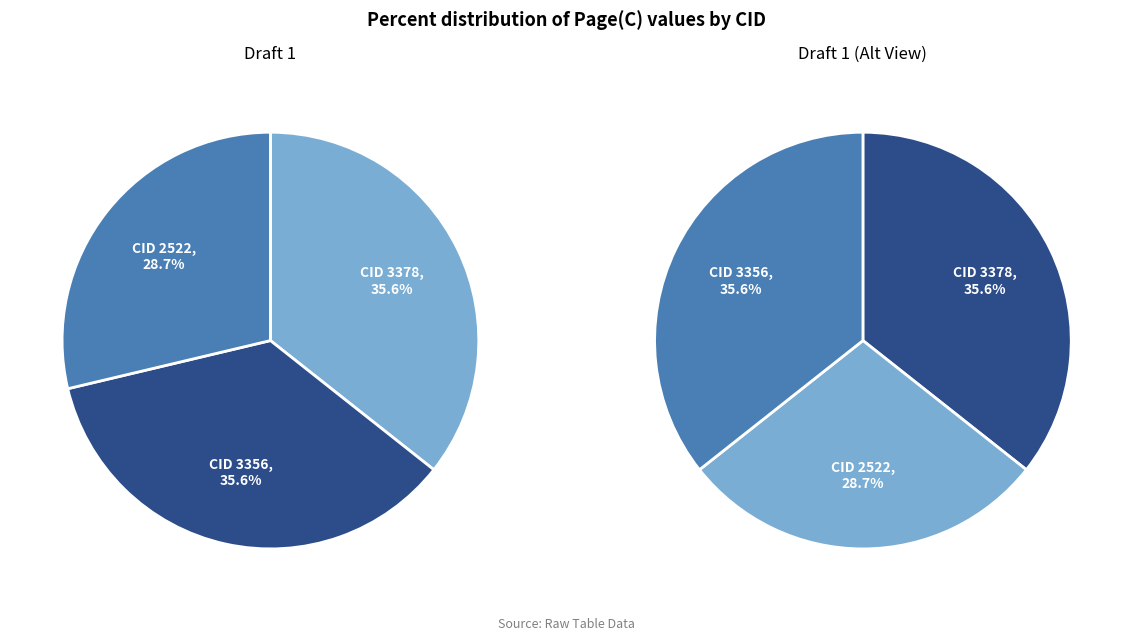

Is the sum of 3356 and 3378 greater than half?

Yes